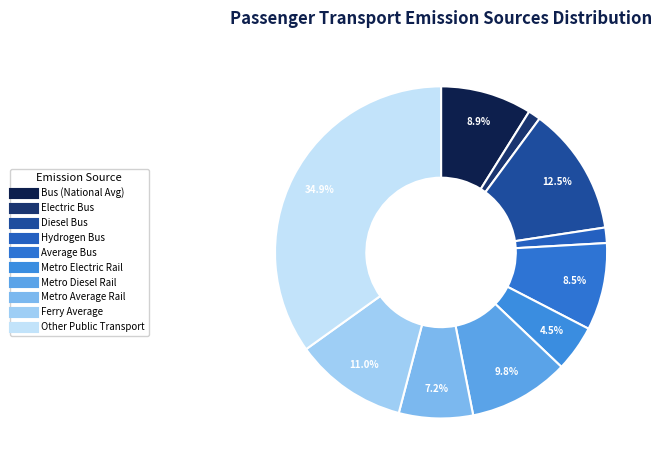

To the nearest percent, what is the difference between the largest and smallest slice percentages?

34%